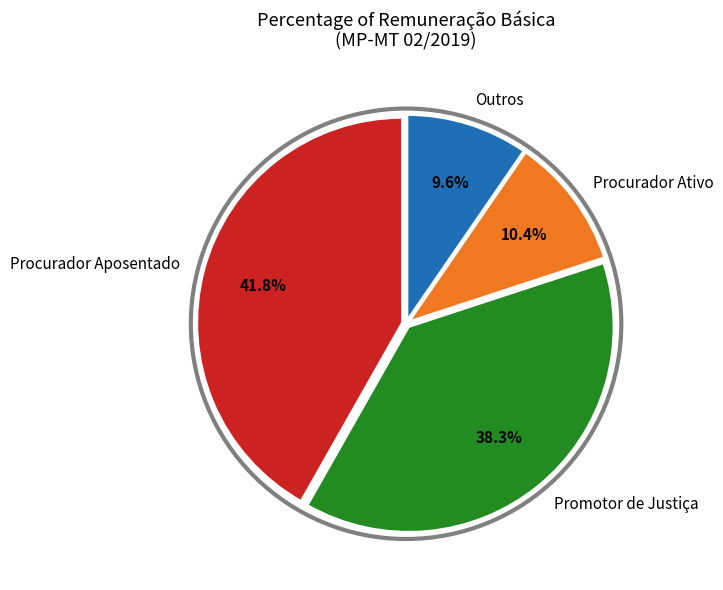

Which slice is the largest?

Procurador Aposentado